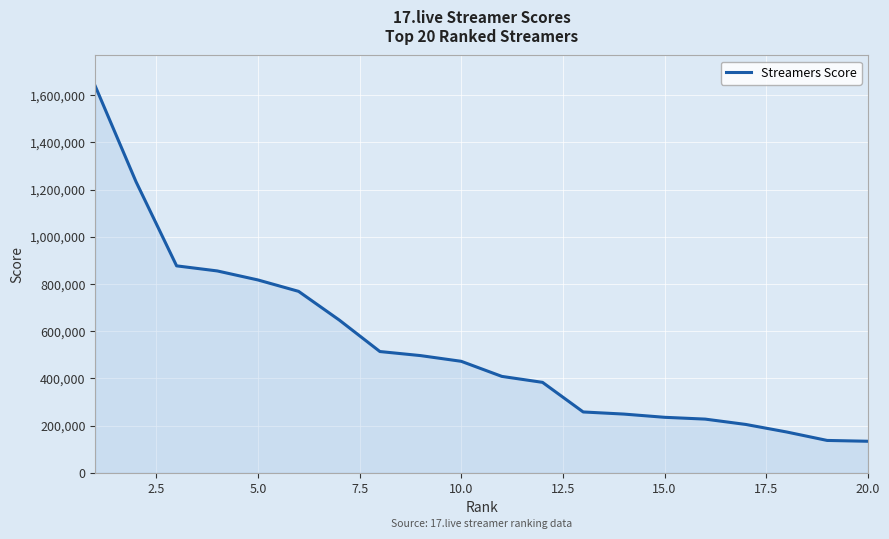

How many lines are shown in the chart?

1